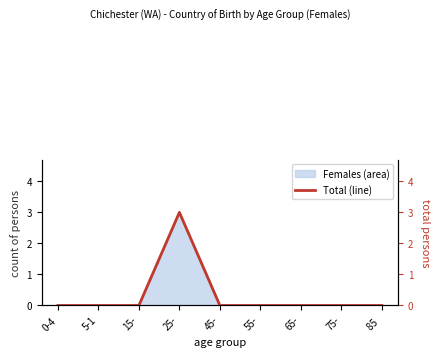

The chart shows a value of 0 at 75-. True or false?

True